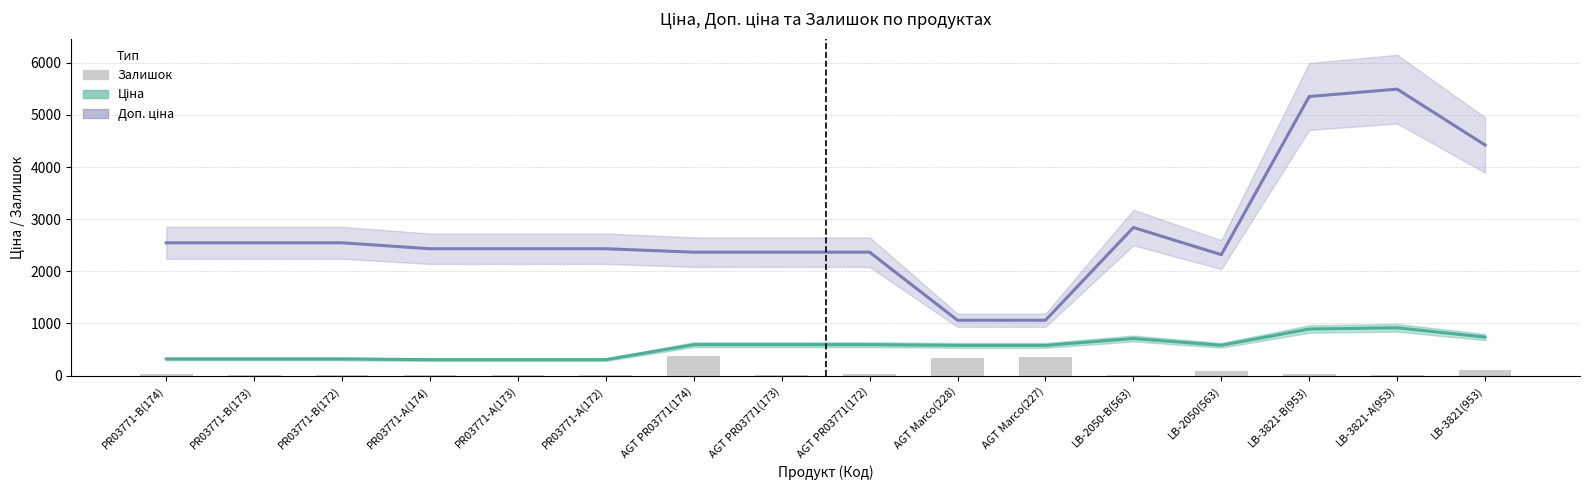

The value of Ціна at PR03771-A(172) is 304.1. True or false?

True